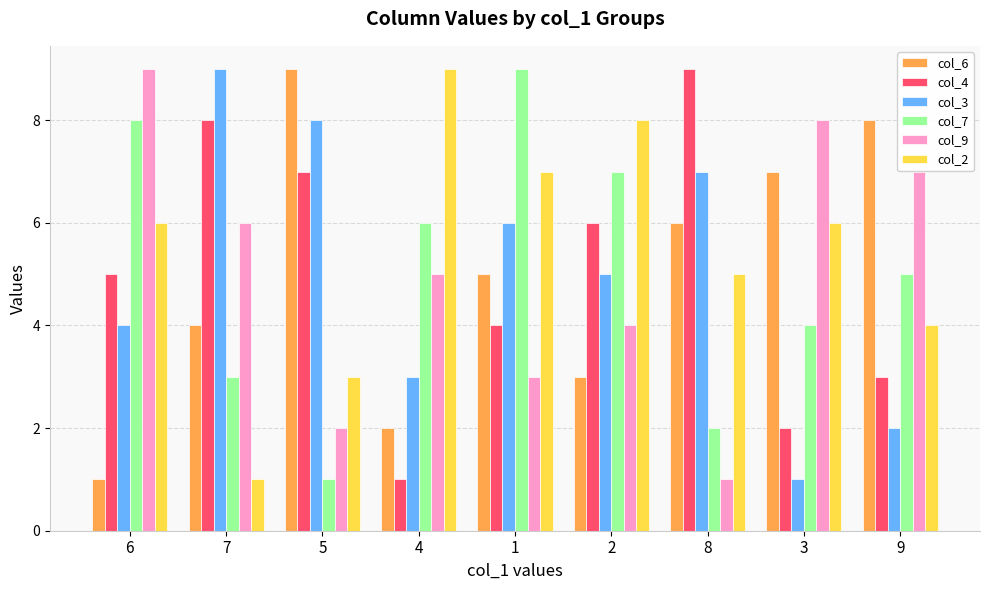

What is the spread (max minus min) of values at 5?

8